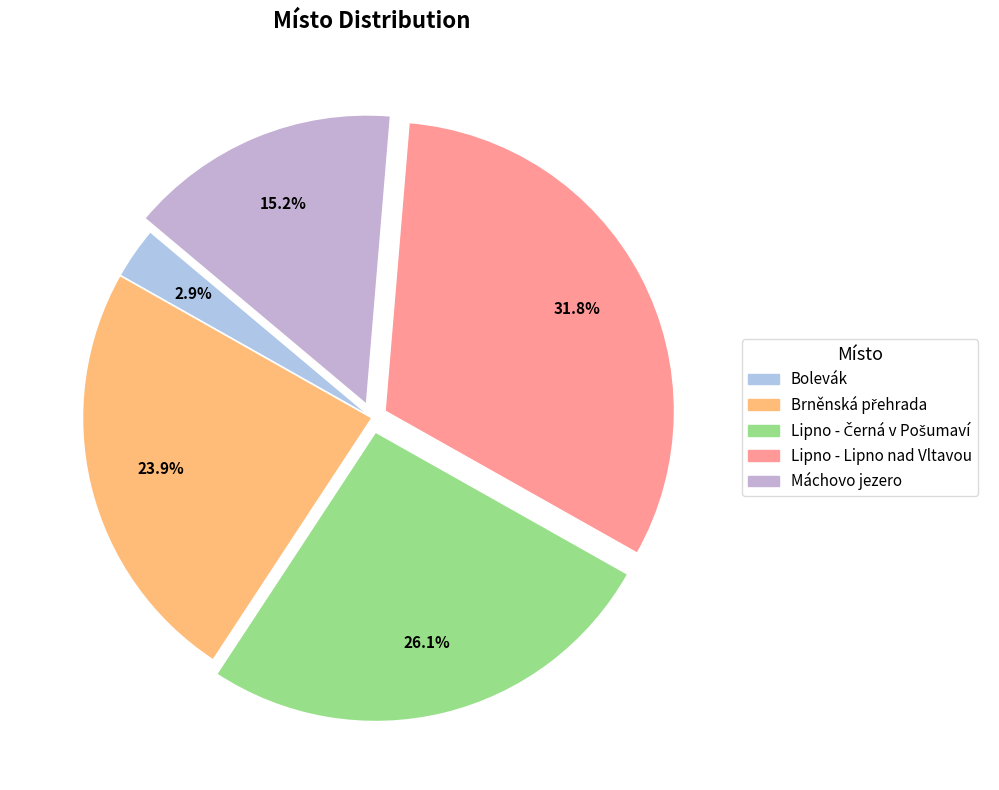

To the nearest percent, what portion does Máchovo jezero represent?

15%